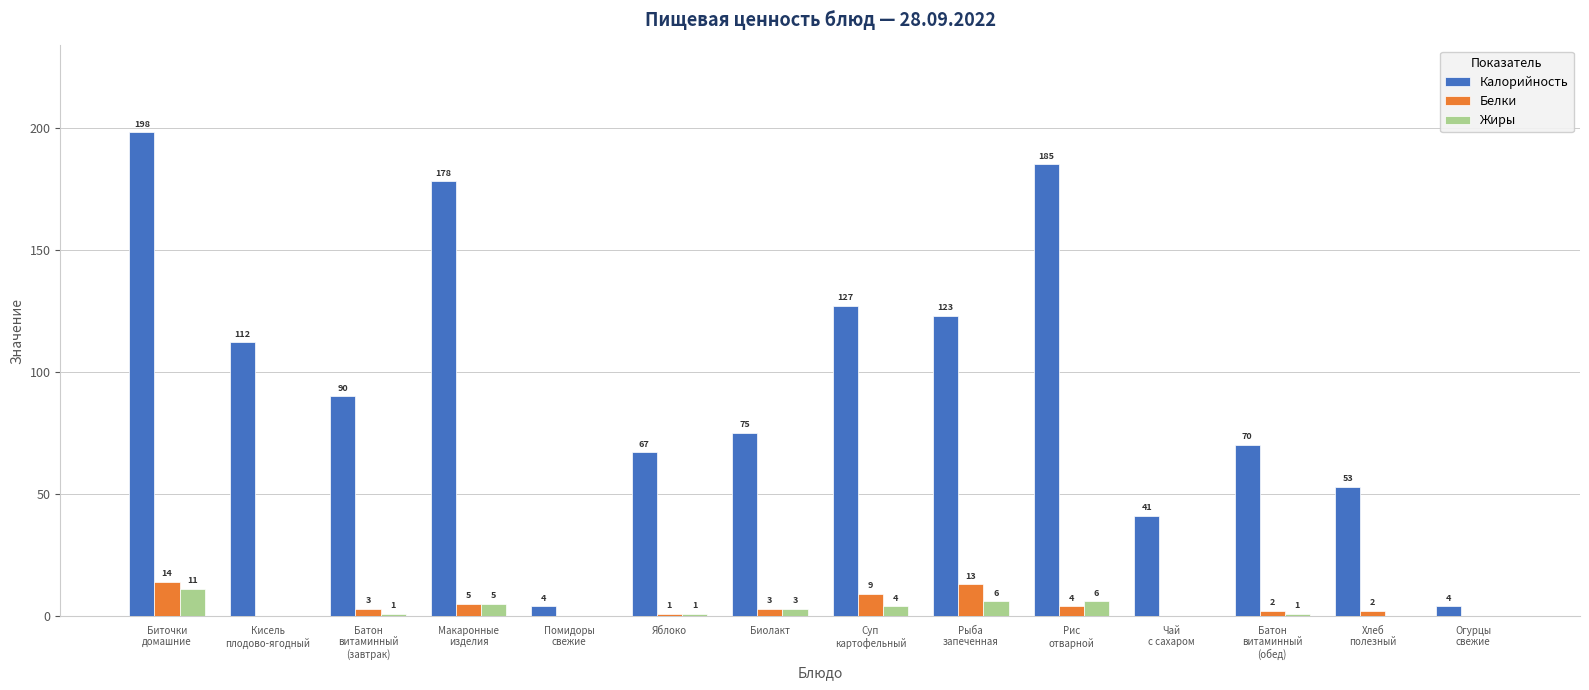

How many distinct data groups are displayed?

3